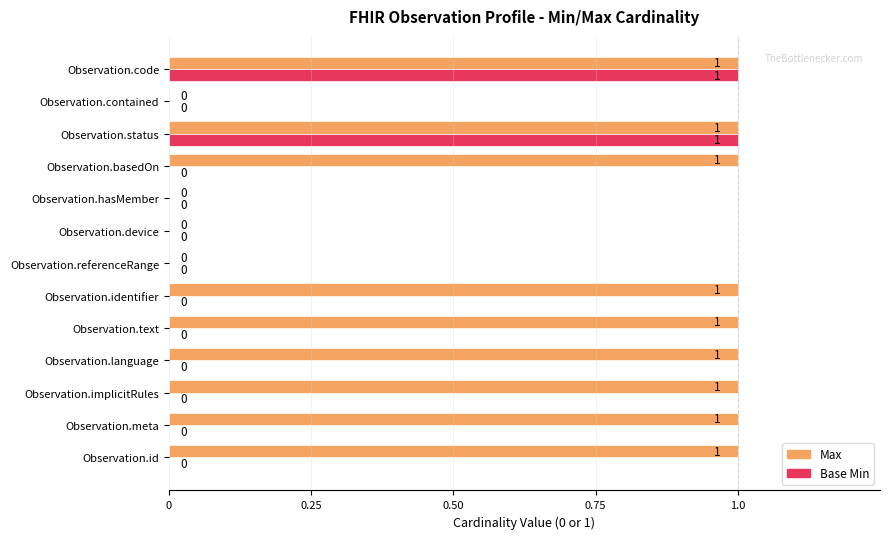

The Base Min series shows 1 at Observation.identifier. True or false?

False